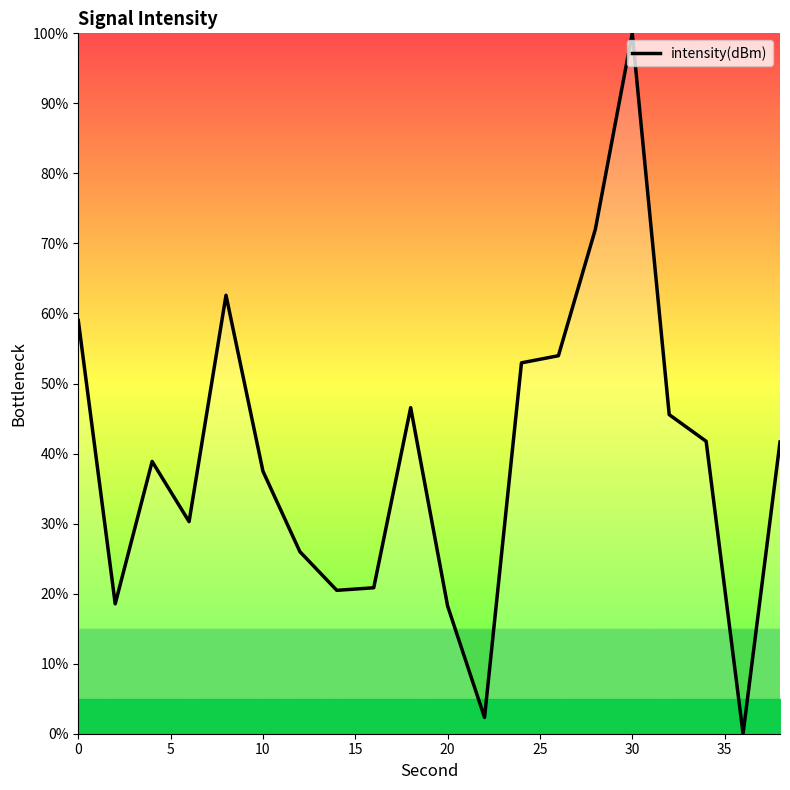

What is the greatest value displayed?

100.0